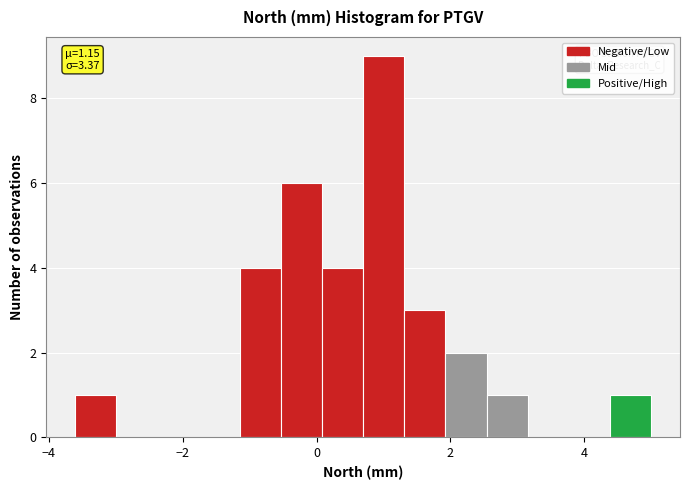

Read against the x-axis, roughly where is the centre of the tallest bar?

1.0